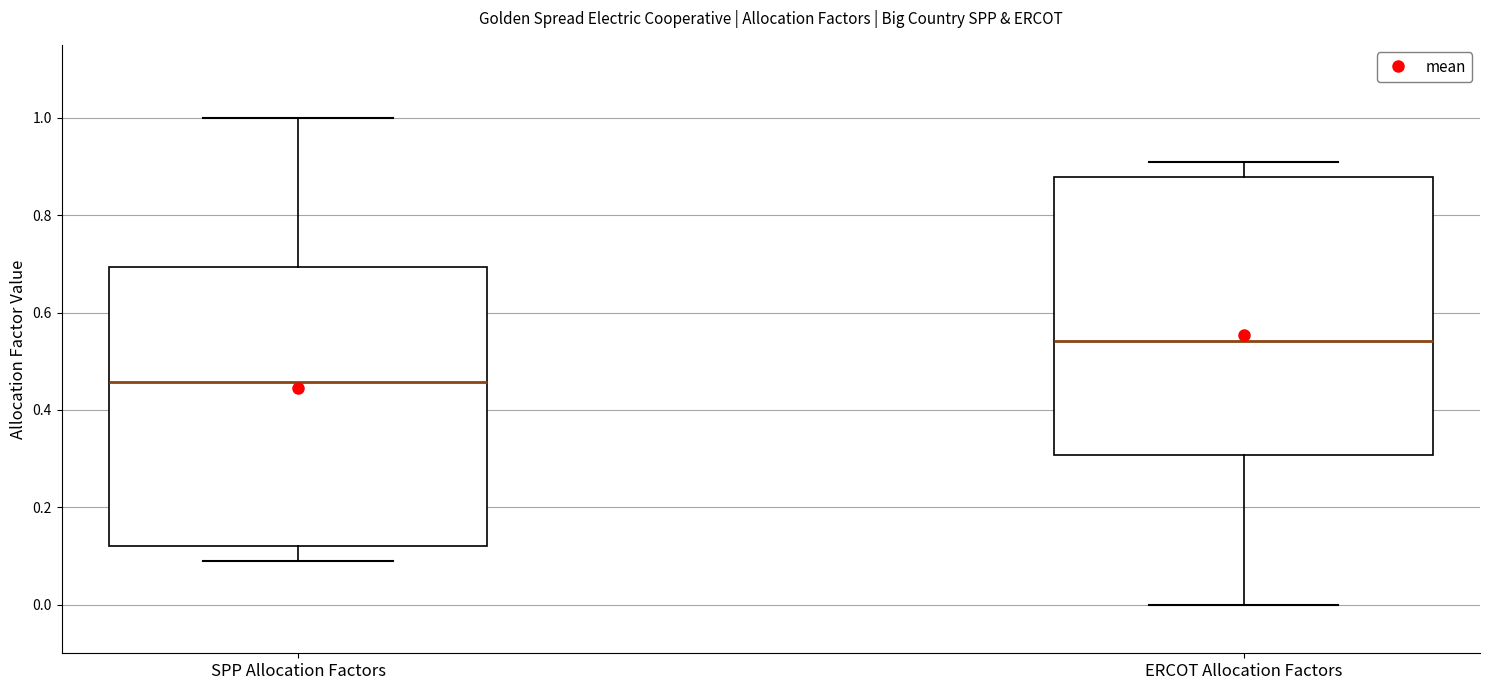

Which box has the highest median line?

ERCOT Allocation Factors